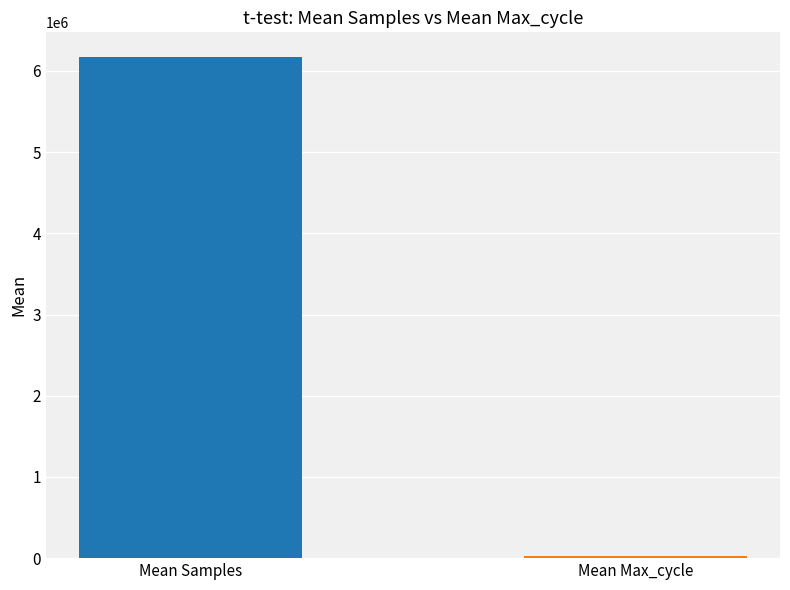

At Mean Samples, list the series in order from smallest to largest.

Max_cycle, Samples